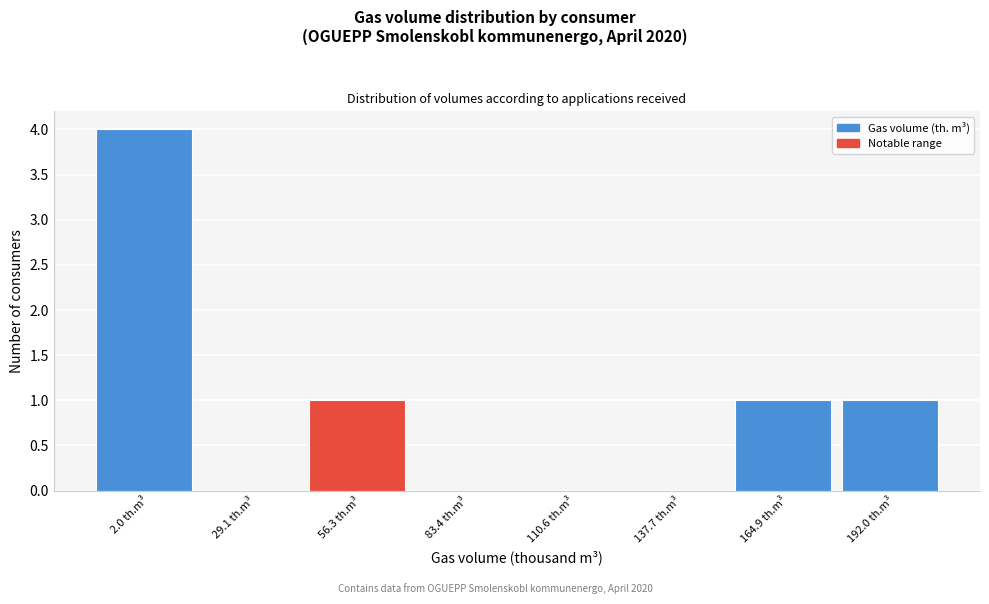

Reading right to left, what are all the values shown in this chart?

192.0 th.m³=1	164.9 th.m³=1	137.7 th.m³=0	110.6 th.m³=0	83.4 th.m³=0	56.3 th.m³=1	29.1 th.m³=0	2.0 th.m³=4